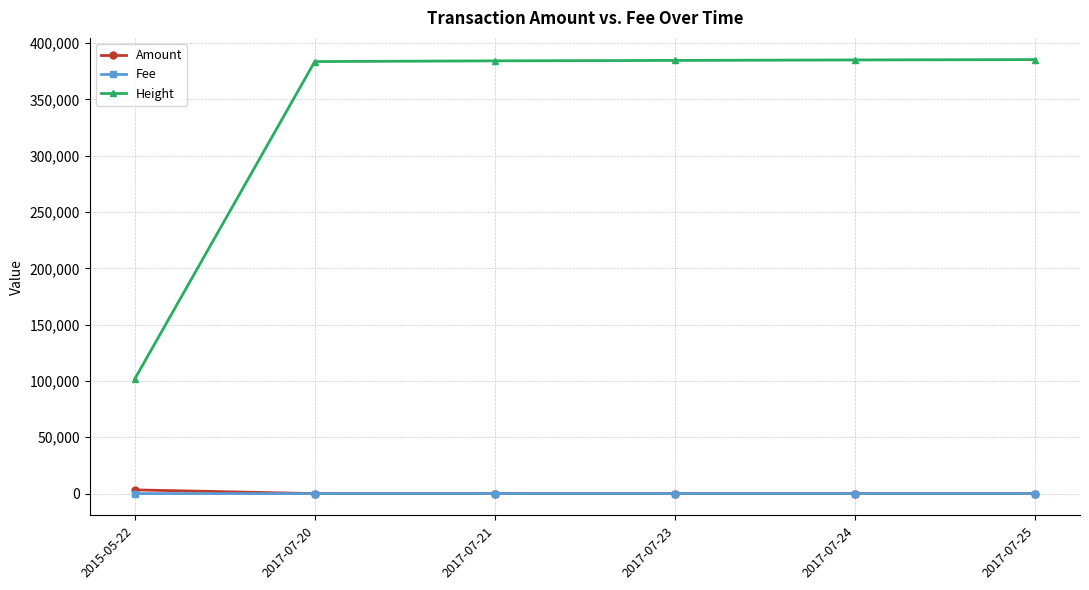

Which series has the largest range (max minus min)?

Height